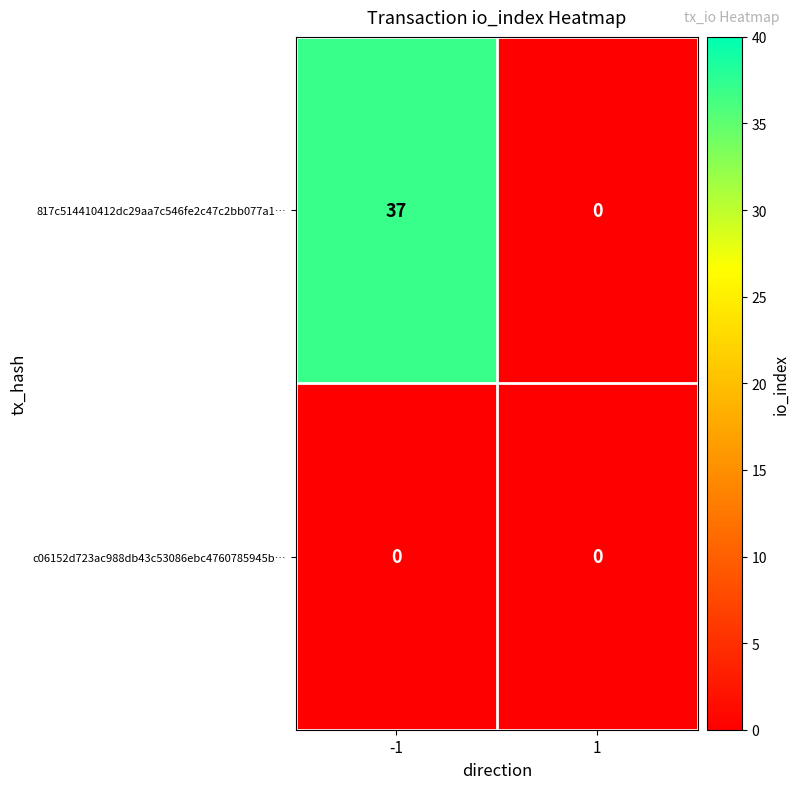

List the series in order of their overall mean, lowest first.

c06152d723ac988db43c53086ebc4760785945b…, 817c514410412dc29aa7c546fe2c47c2bb077a1…